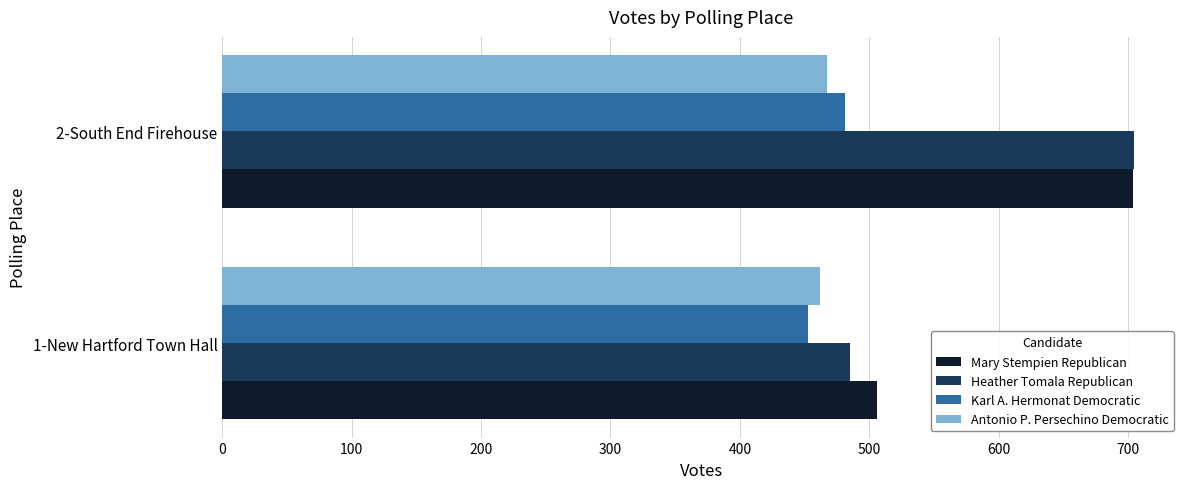

At how many categories does at least one series exceed 547?

1